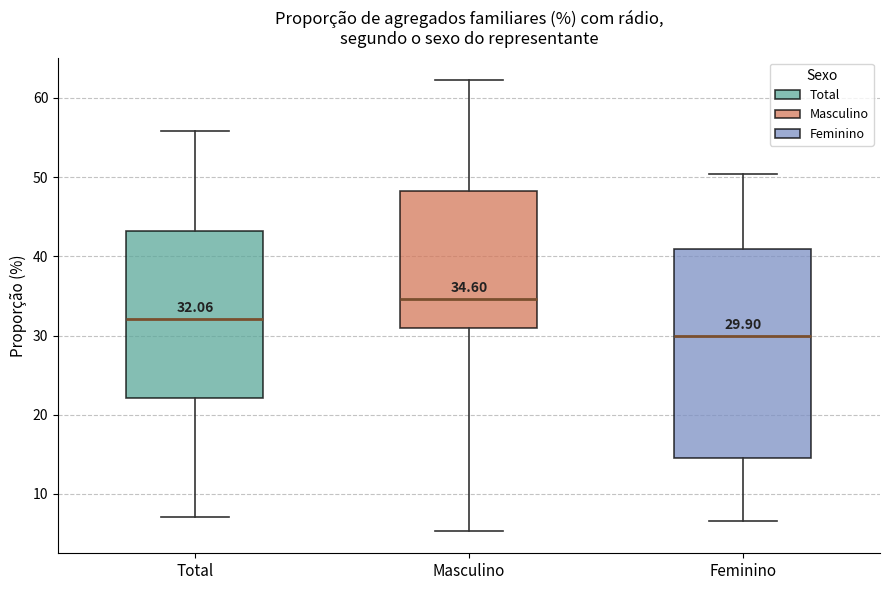

Comparing the boxes themselves (not the whiskers), which one is the tallest?

Feminino